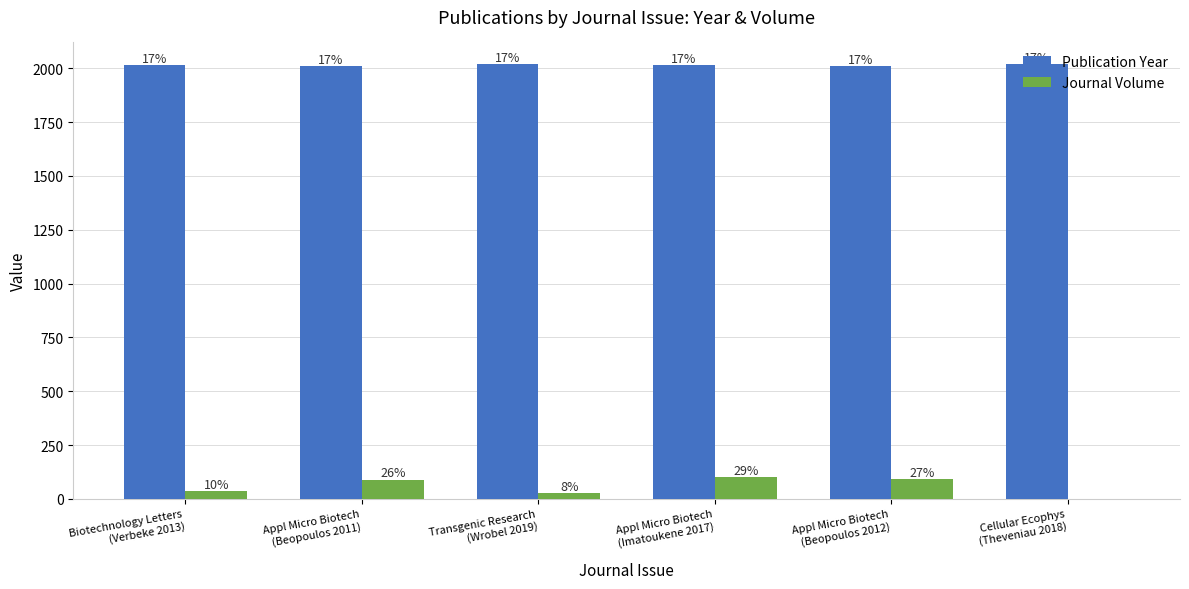

What is the difference between the maximum and second lowest values in the Publication Year series?

7